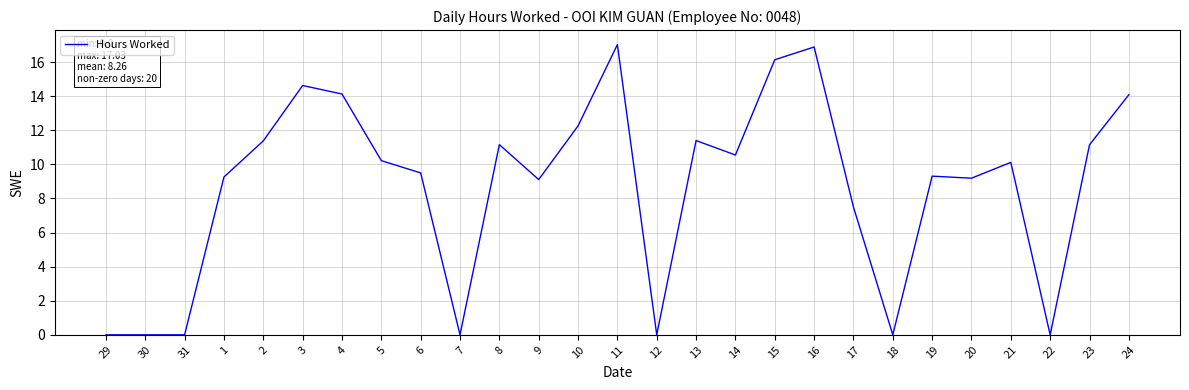

What is the sum of all values?

235.0